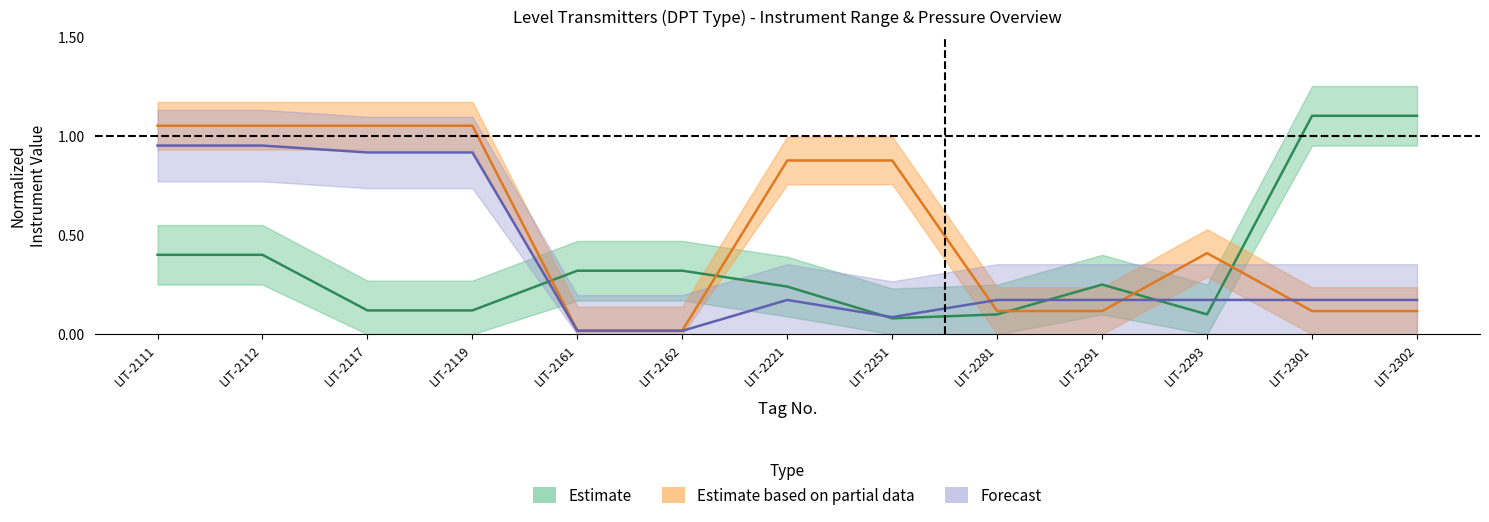

Between which two adjacent categories do Design Pressure and Instrument Range first intersect?

LIT-2119 and LIT-2161